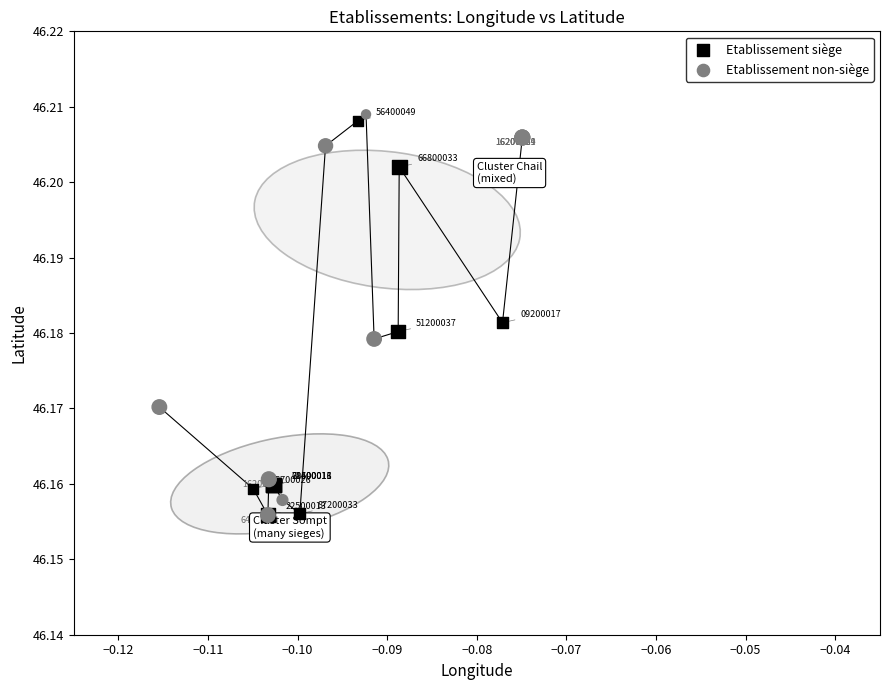

Which series has the largest Y range (max minus min)?

Etablissement non-siège